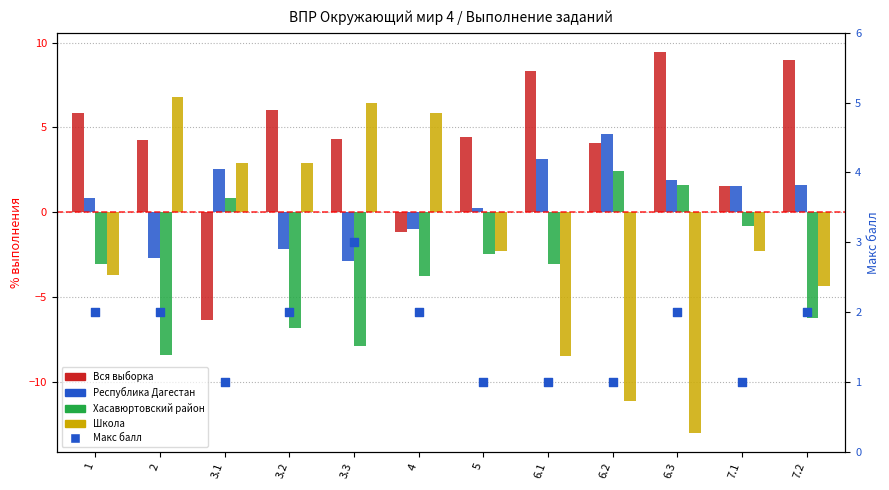

Which series has the largest total across all categories?

Вся выборка